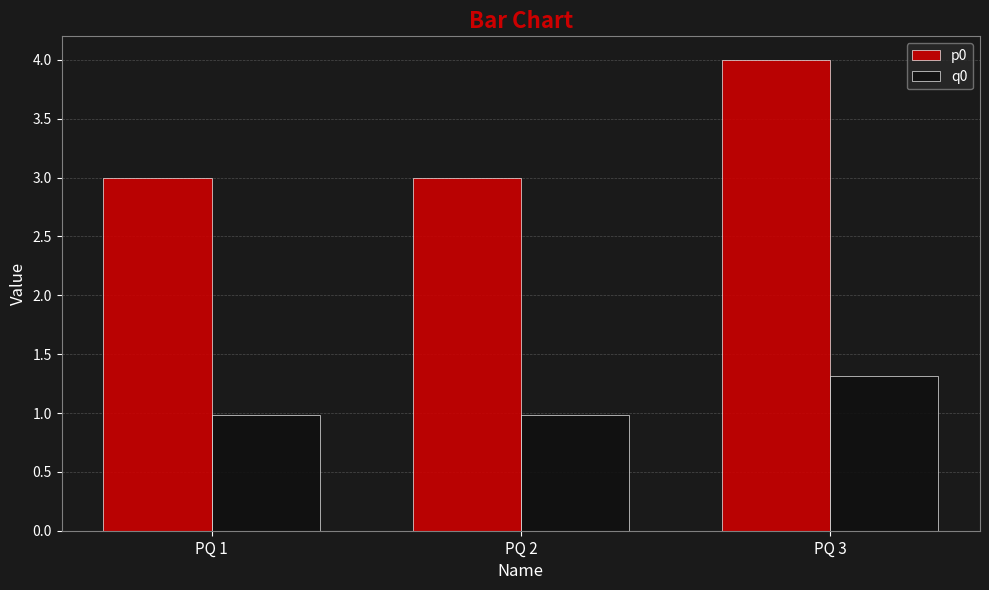

What is the sum of all p0 values?

10.0